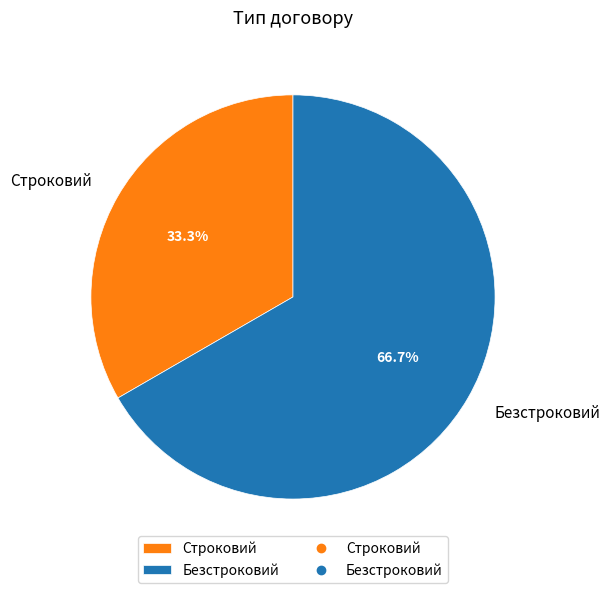

How many segments does this pie chart have?

2